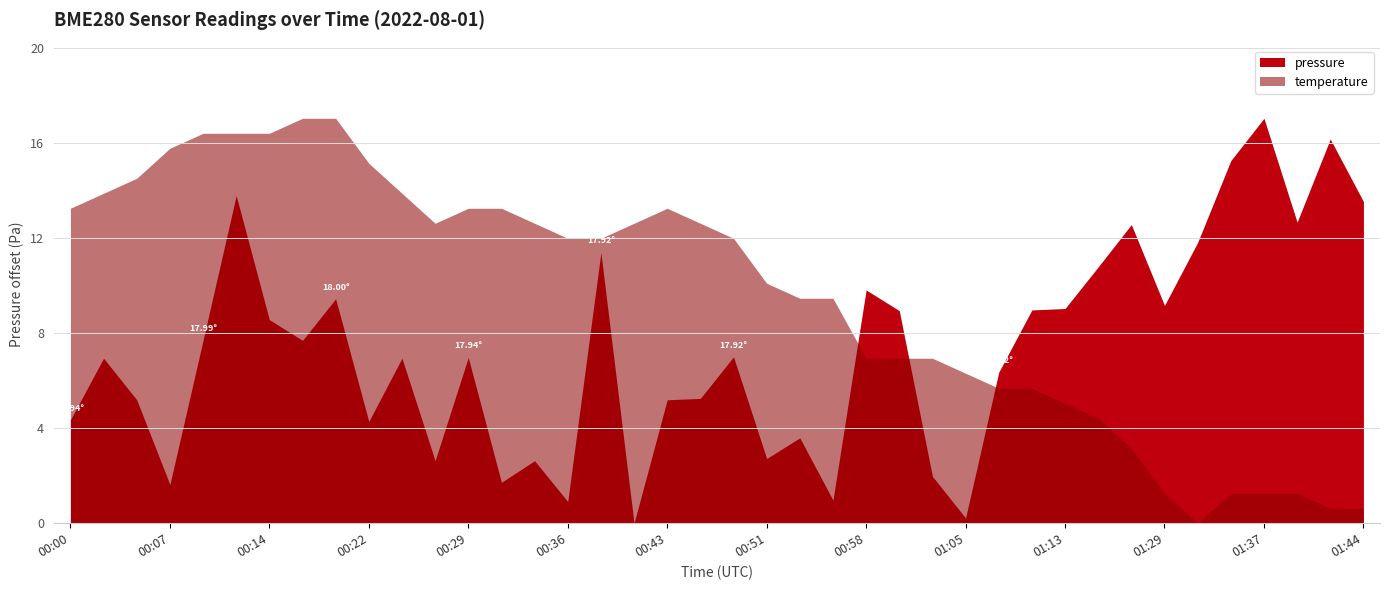

What is the label of the 21st point from the left?

00:48